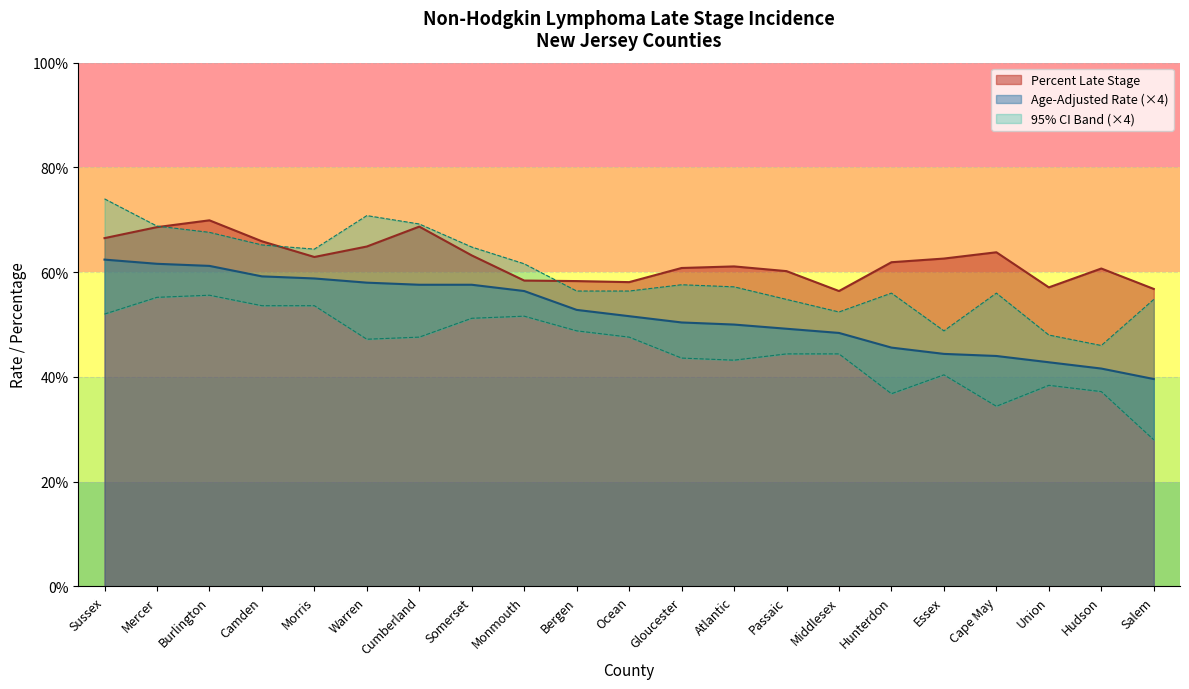

Does the chart have visible grid lines?

Yes